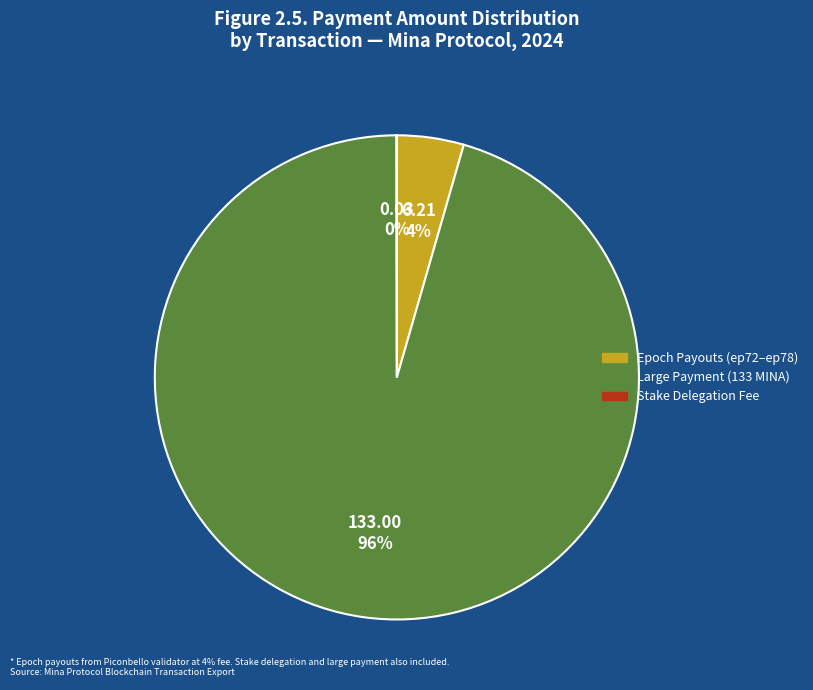

To the nearest percent, what is the average slice percentage?

33%